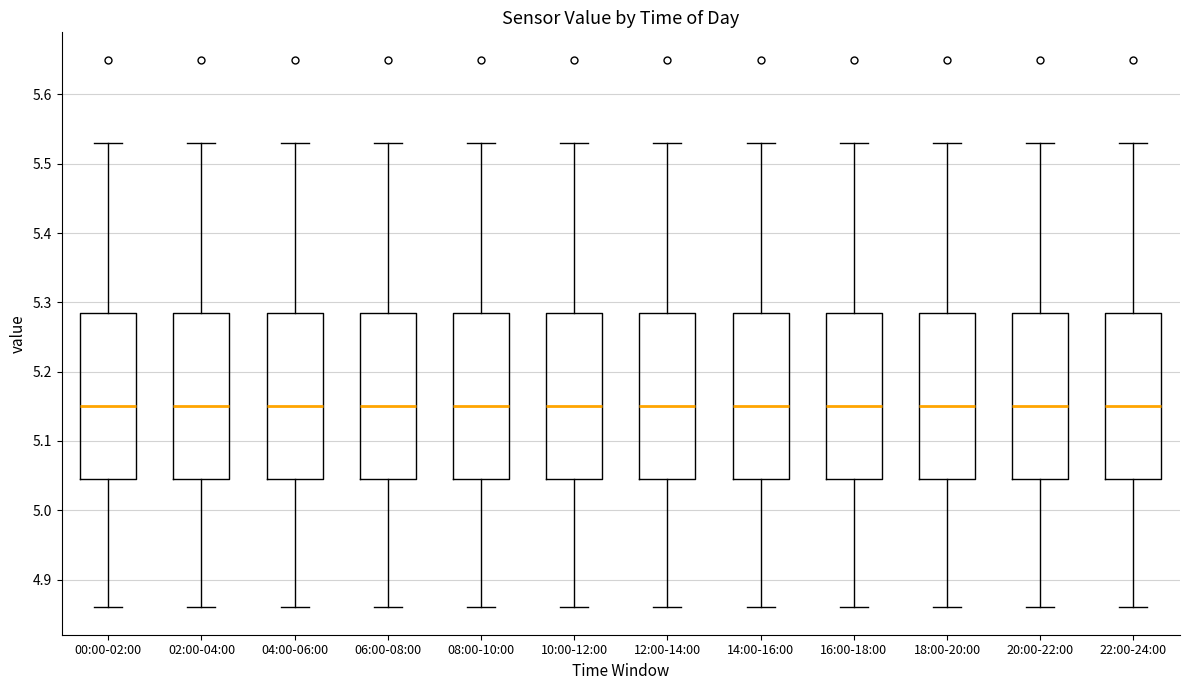

Where does the upper whisker of the box for 16:00-18:00 end on the y-axis? The values are not printed on the chart, so give them approximately, as read against the axis.

5.53